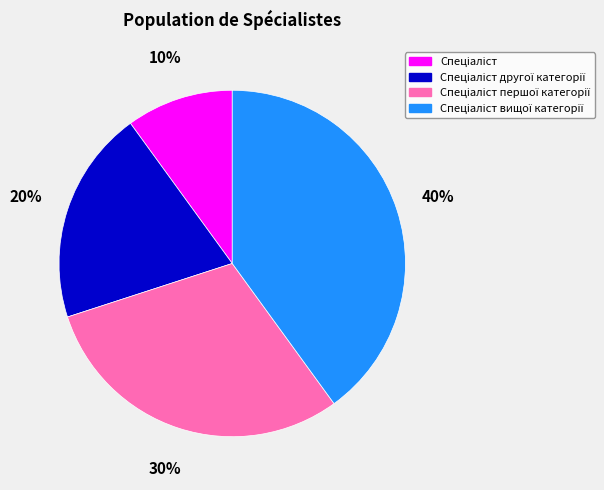

To the nearest percent, what is the difference between the largest and smallest slice percentages?

30%